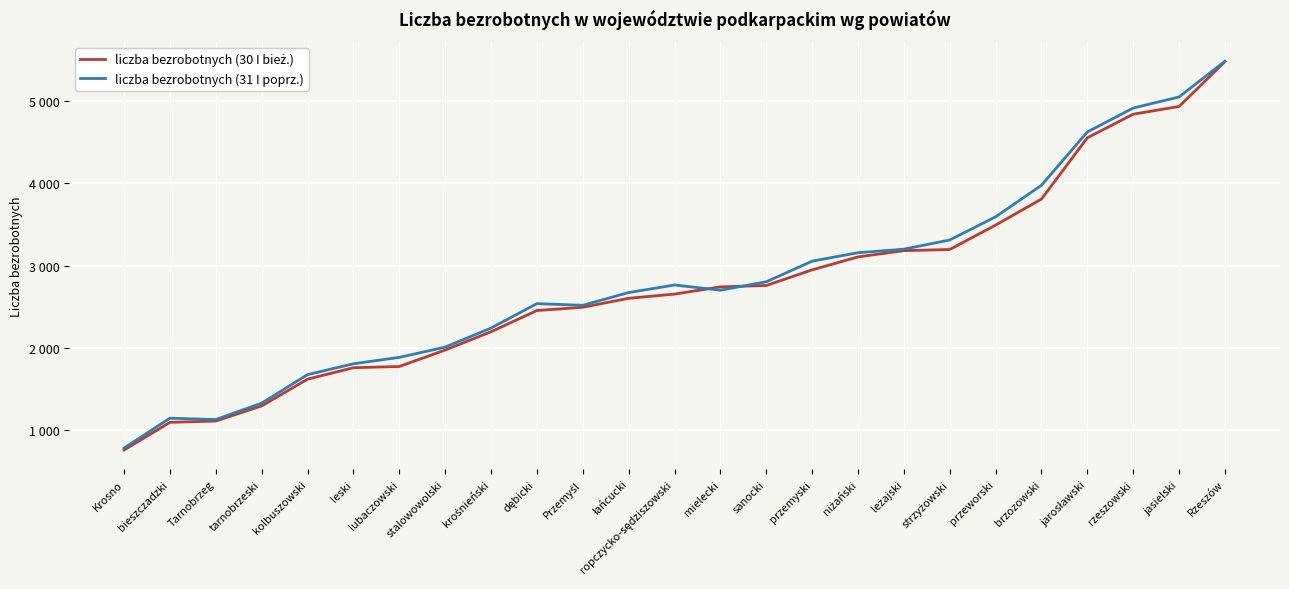

True or false: liczba bezrobotnych (30 I bież.) has more than 1 interior local peaks.

False